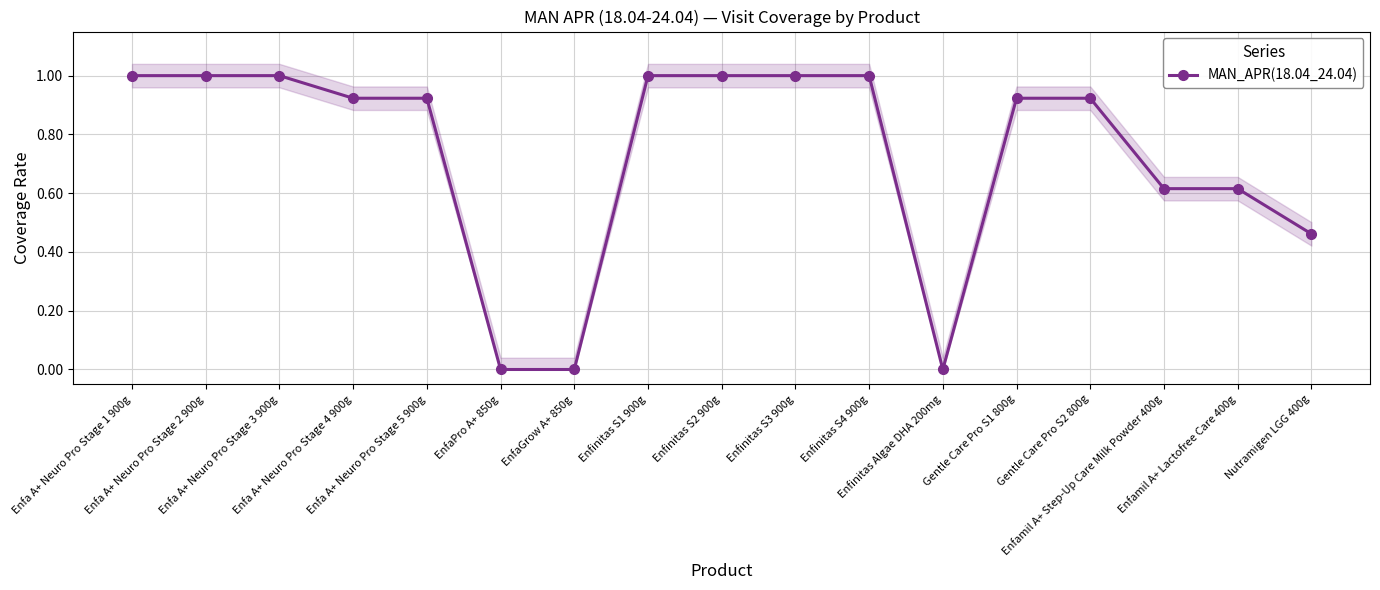

List the labels in order of value, largest first.

Enfa A+ Neuro Pro Stage 1 900g, Enfa A+ Neuro Pro Stage 2 900g, Enfa A+ Neuro Pro Stage 3 900g, Enfinitas S1 900g, Enfinitas S2 900g, Enfinitas S3 900g, Enfinitas S4 900g, Enfa A+ Neuro Pro Stage 4 900g, Enfa A+ Neuro Pro Stage 5 900g, Gentle Care Pro S1 800g, Gentle Care Pro S2 800g, Enfamil A+ Step-Up Care Milk Powder 400g, Enfamil A+ Lactofree Care 400g, Nutramigen LGG 400g, EnfaPro A+ 850g, EnfaGrow A+ 850g, Enfinitas Algae DHA 200mg